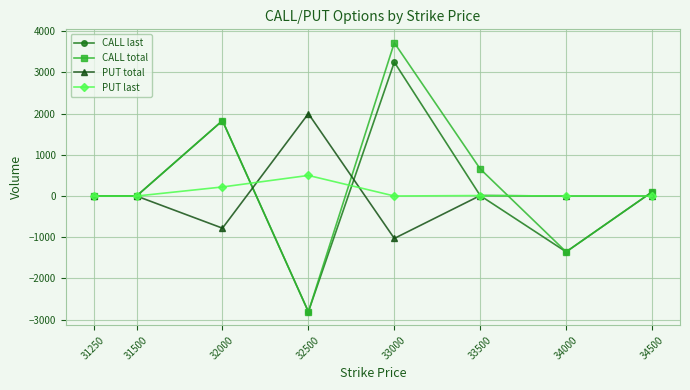

The CALL last series shows 3250 at 33000. True or false?

True